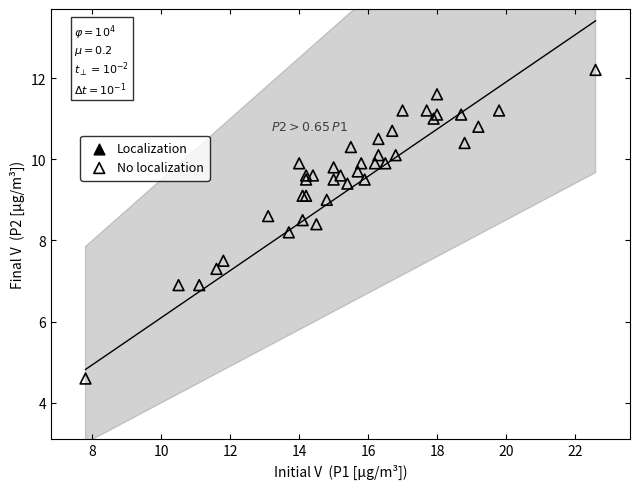

What Y value in the scatter plot is closest to 8?

8.2